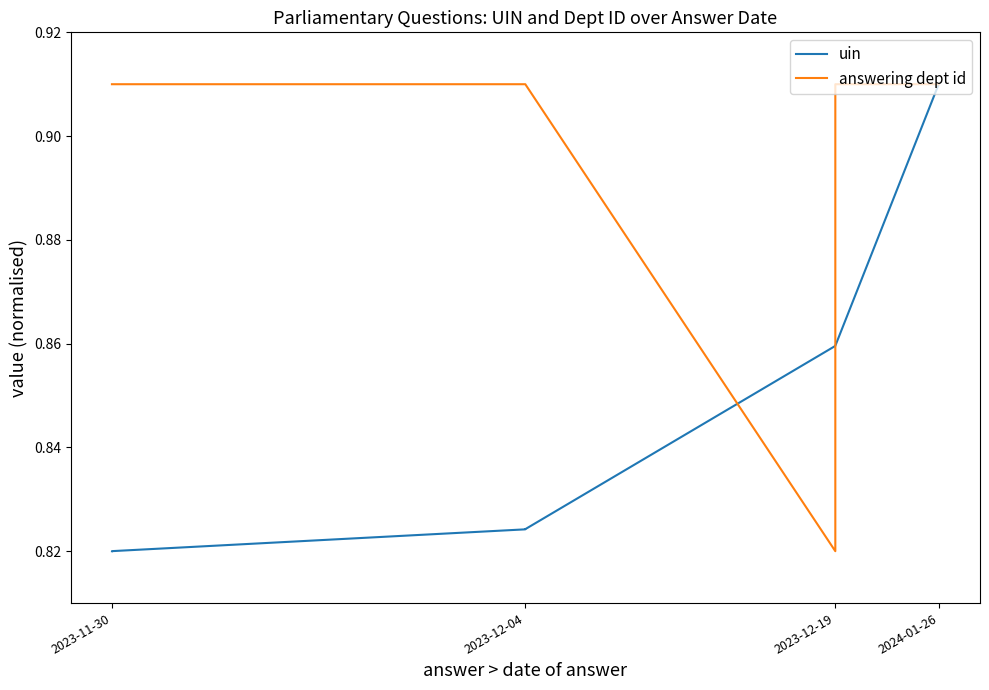

Rank the series at 2023-12-19 from highest to lowest value.

uin, answering dept id